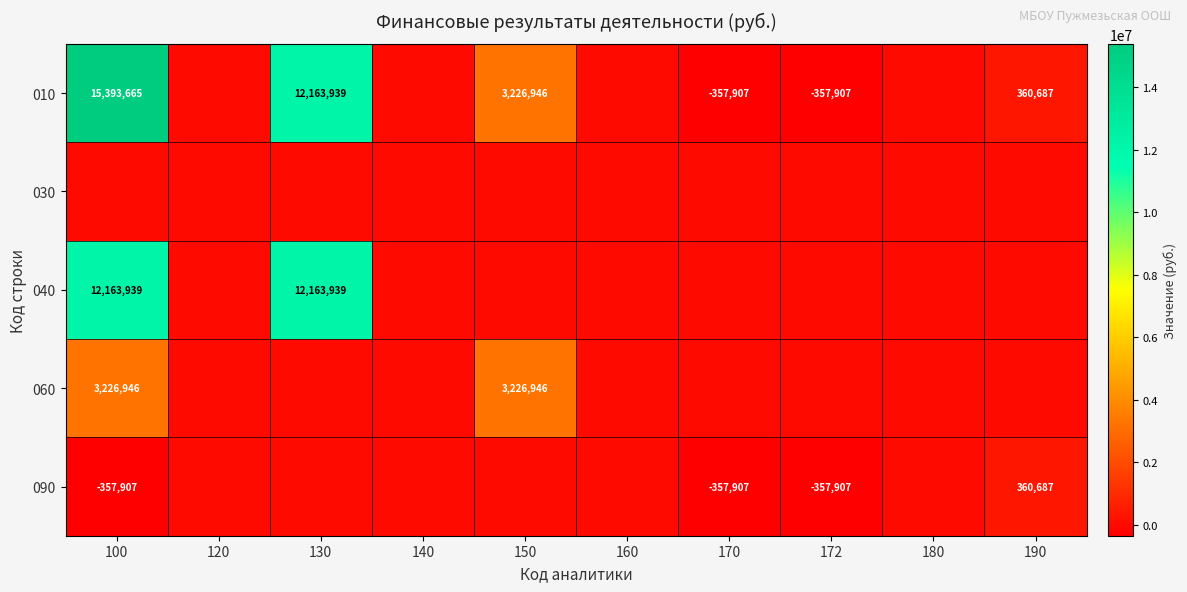

What is the minimum value shown in the chart?

-357907.4